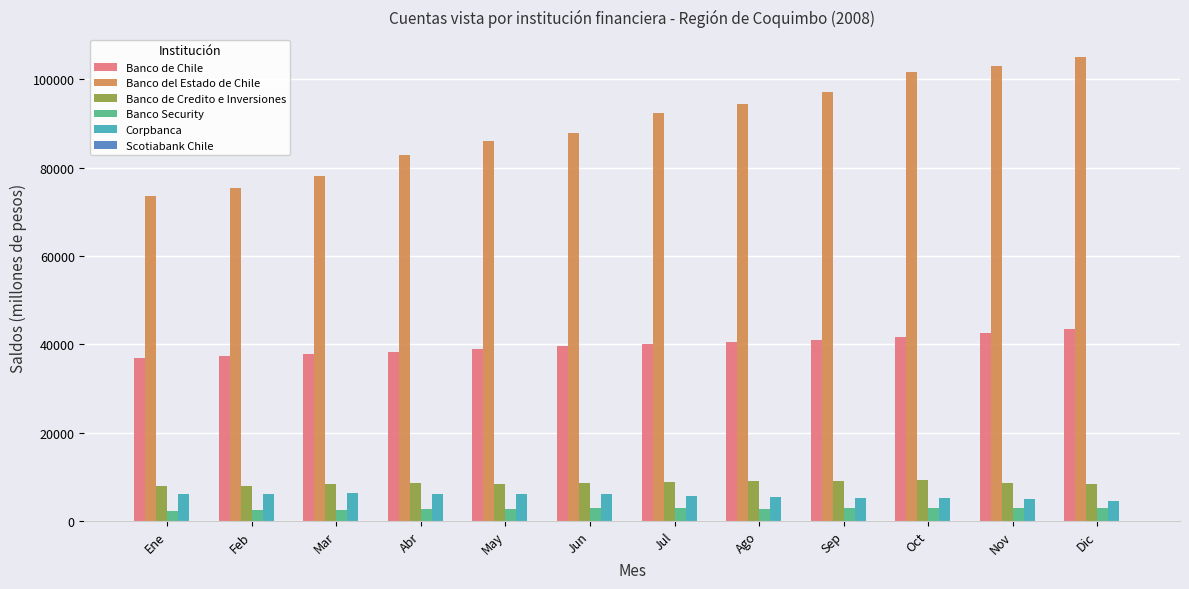

The value of Banco Security at Oct is 2826. True or false?

True